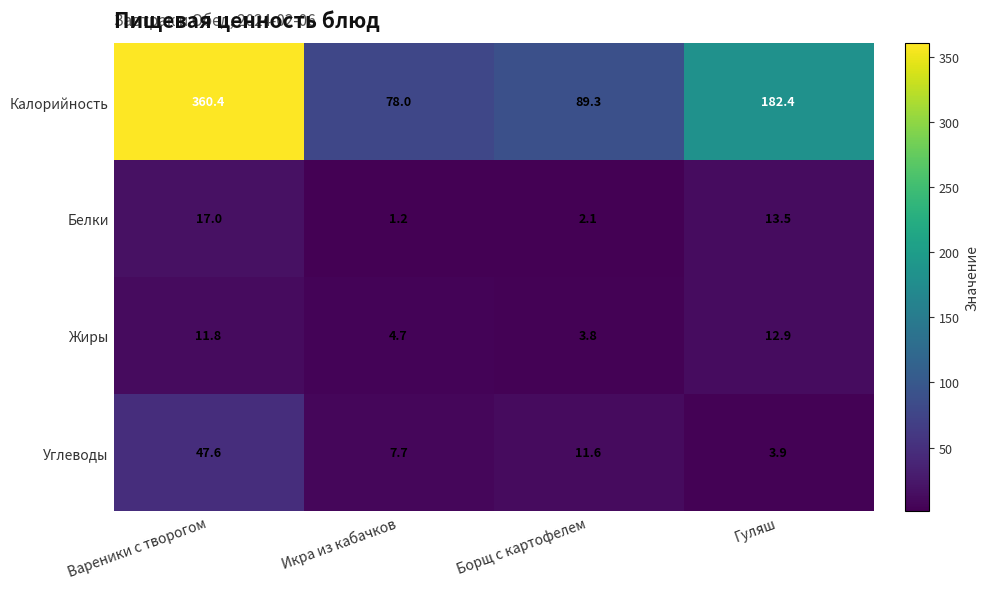

At Гуляш, list the series in order from smallest to largest.

Углеводы, Жиры, Белки, Калорийность